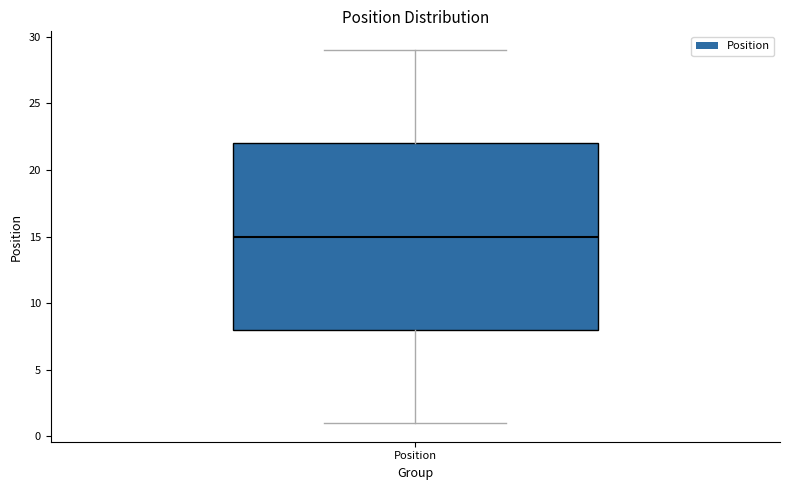

Read this box plot against the y-axis: the position of the median line, the range covered by the box, and the ends of both whiskers. The values are not printed on the chart, so give them approximately, as read against the axis.

median 15, box 8 to 22, whiskers 1 to 29